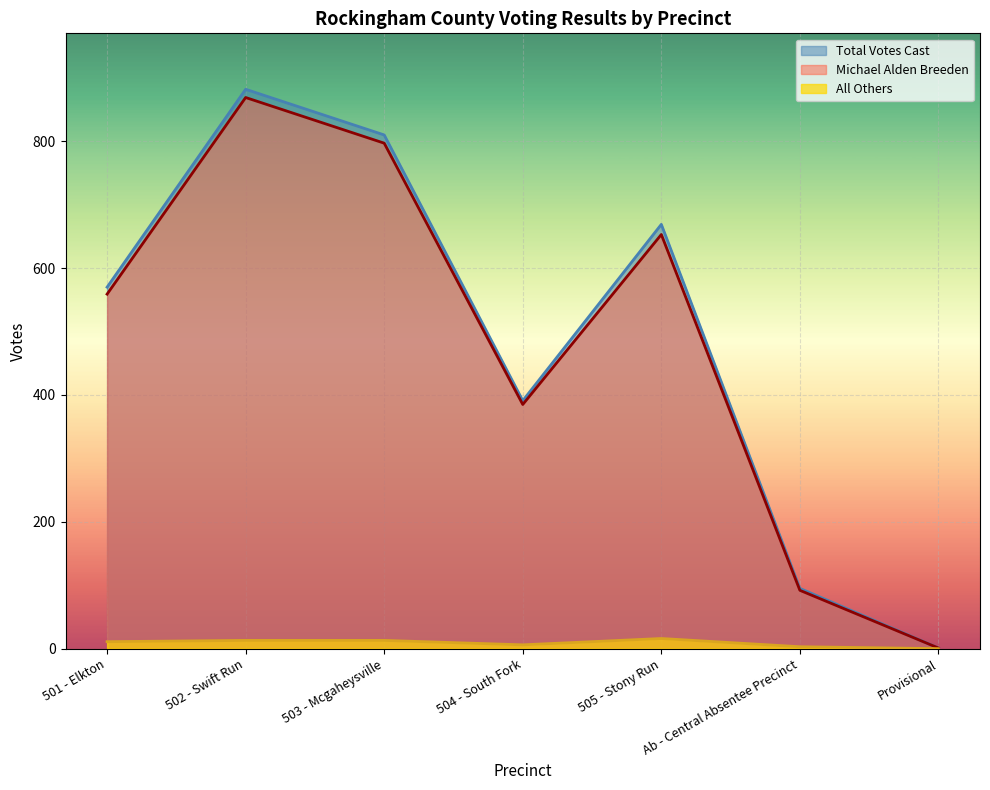

Is it true that Michael Alden Breeden equals 499 at 502 - Swift Run?

False